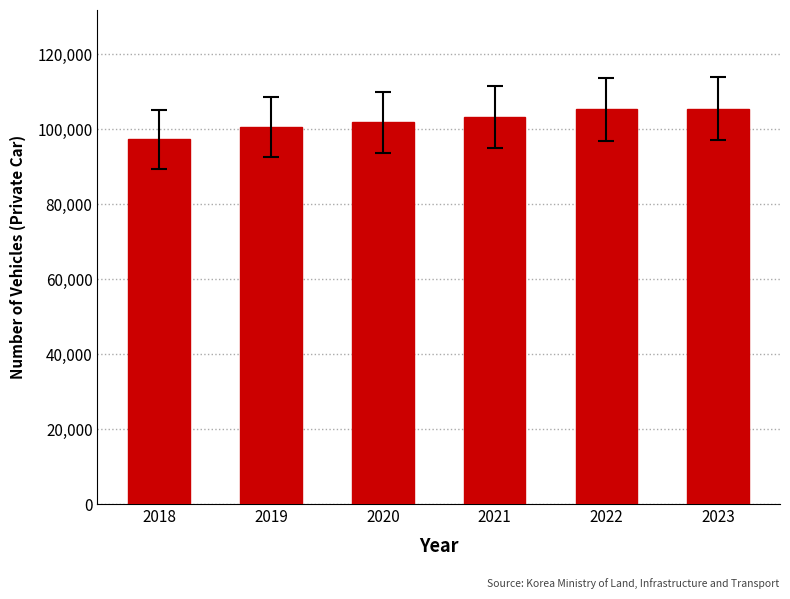

What is the greatest value displayed?

105387